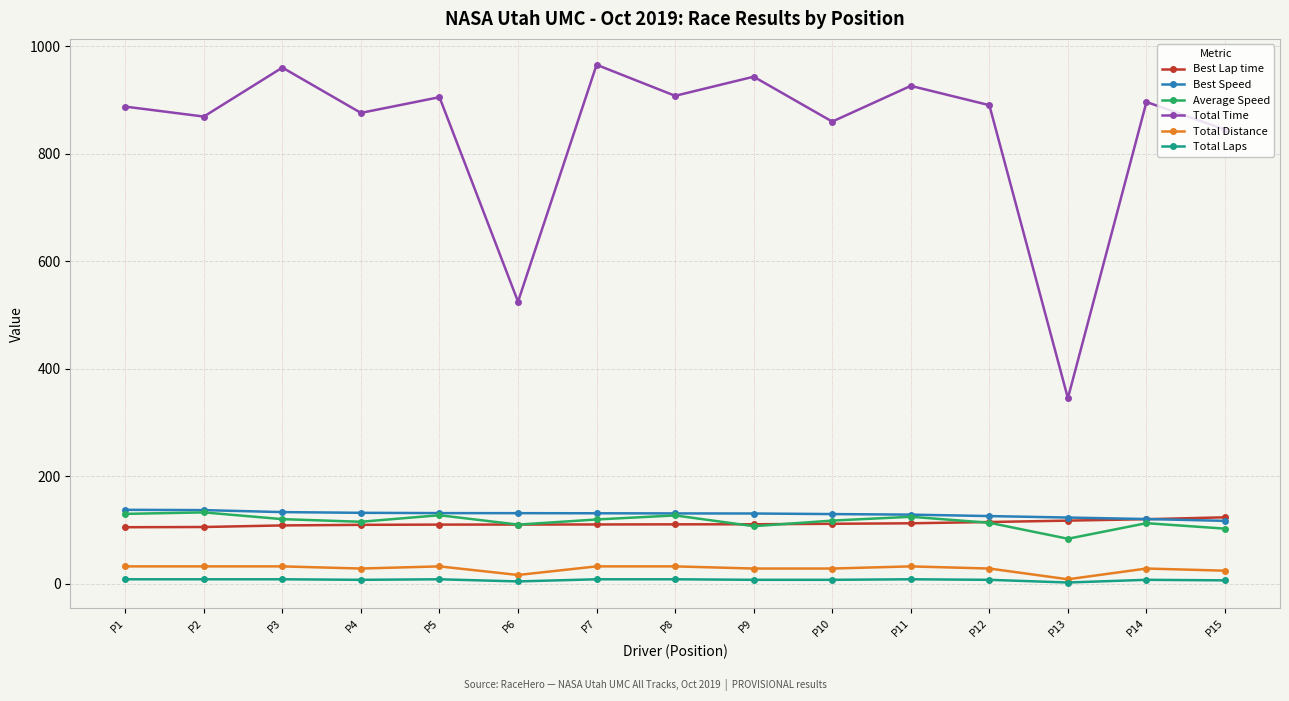

What is the maximum value for Average Speed?

132.5